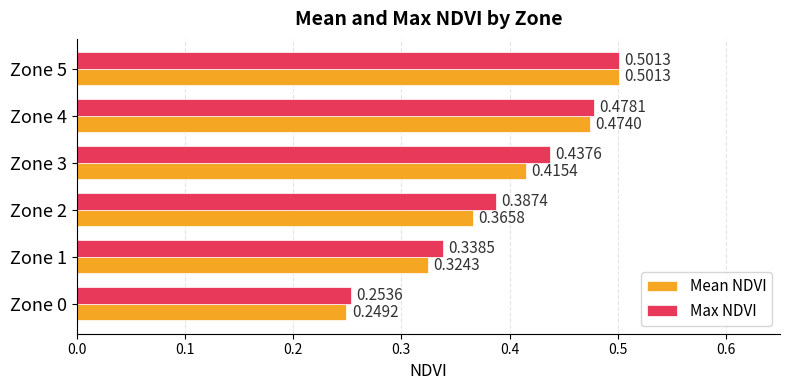

What is the sum of the Max NDVI values at Zone 1 and Zone 0?

0.6